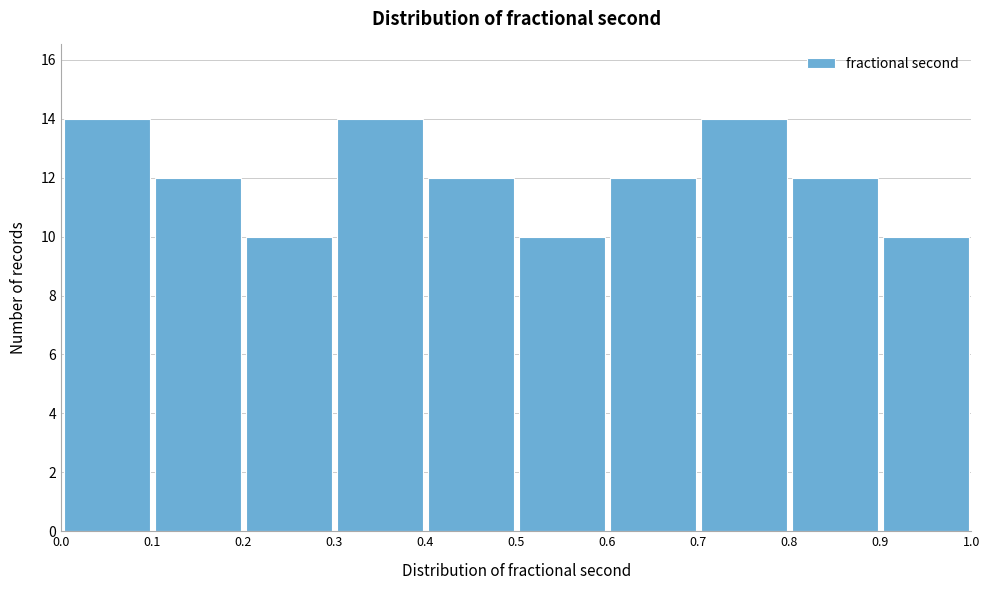

Reading left to right, list every bar in this chart as the range it spans on the x-axis followed by its height. The values are not printed on the chart, so give them approximately, as read against the axis.

0.0 to 0.1: 14
0.1 to 0.2: 12
0.2 to 0.3: 10
0.3 to 0.4: 14
0.4 to 0.5: 12
0.5 to 0.6: 10
0.6 to 0.7: 12
0.7 to 0.8: 14
0.8 to 0.9: 12
0.9 to 1.0: 10